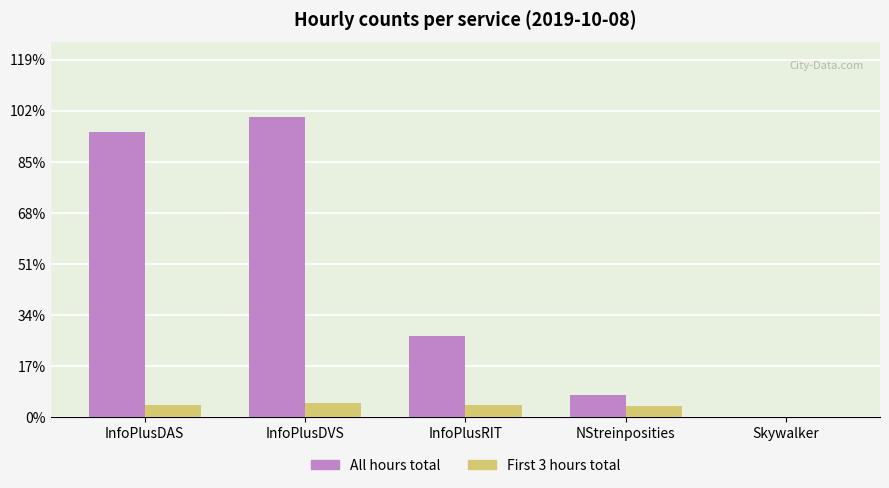

Reading left to right, transcribe all the data shown in this chart.

All hours total: InfoPlusDAS=27943	InfoPlusDVS=29346	InfoPlusRIT=7952	NStreinposities=2160	Skywalker=71
First 3 hours total: InfoPlusDAS=1218	InfoPlusDVS=1434	InfoPlusRIT=1218	NStreinposities=1080	Skywalker=35